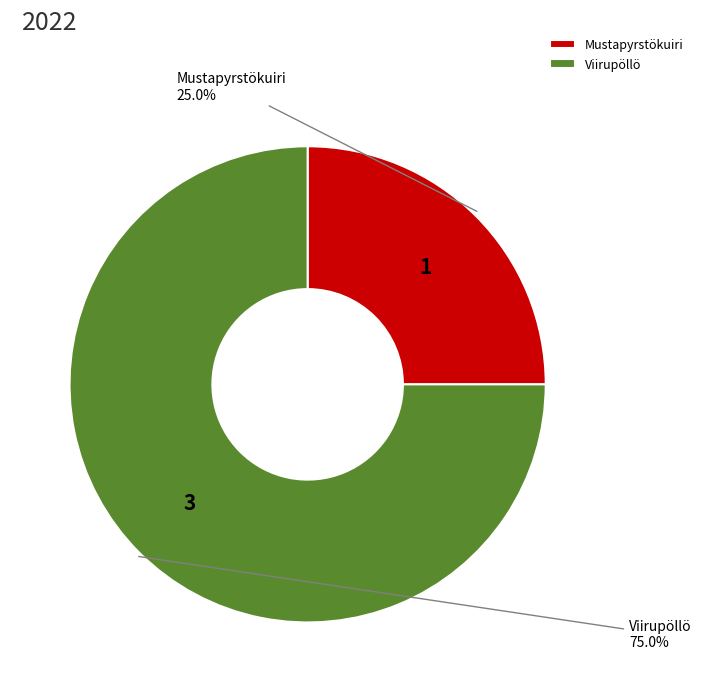

Rank the categories by value from highest to lowest.

Viirupöllö, Mustapyrstökuiri